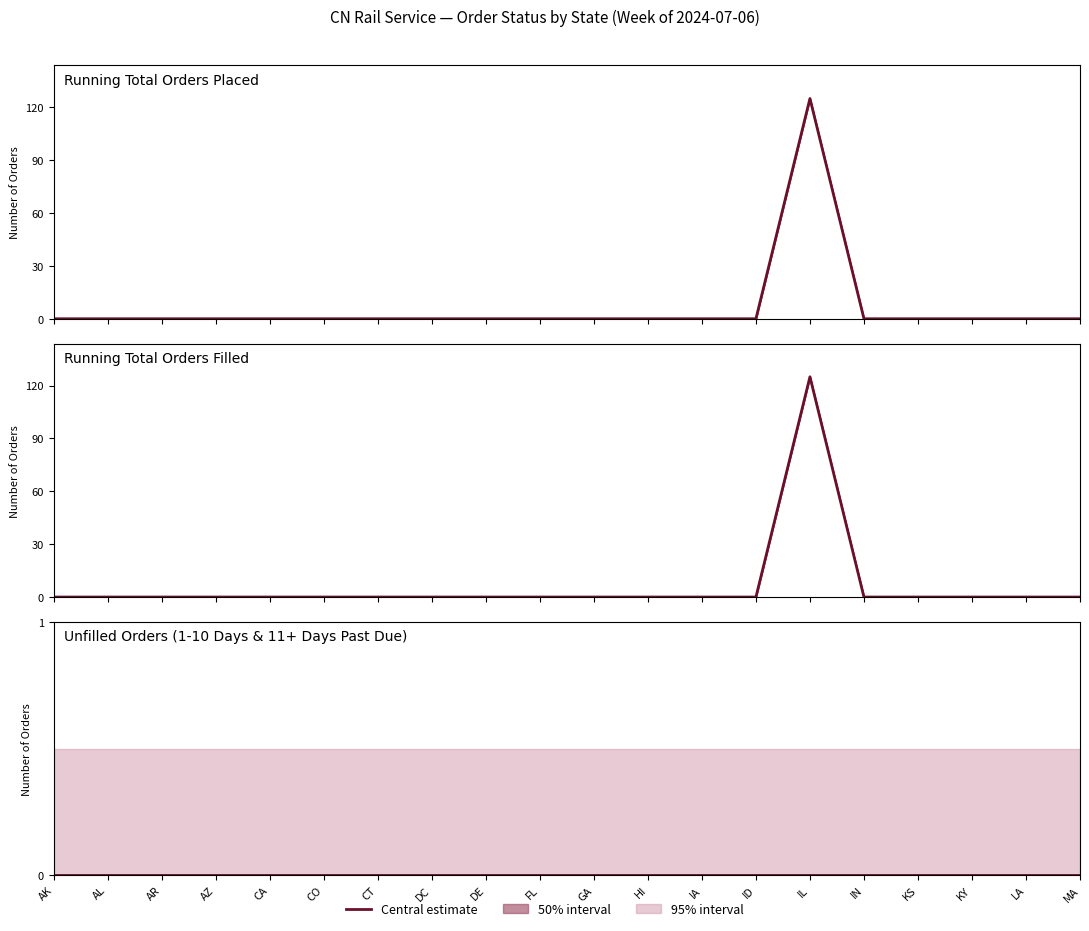

What position from the right is ID?

7